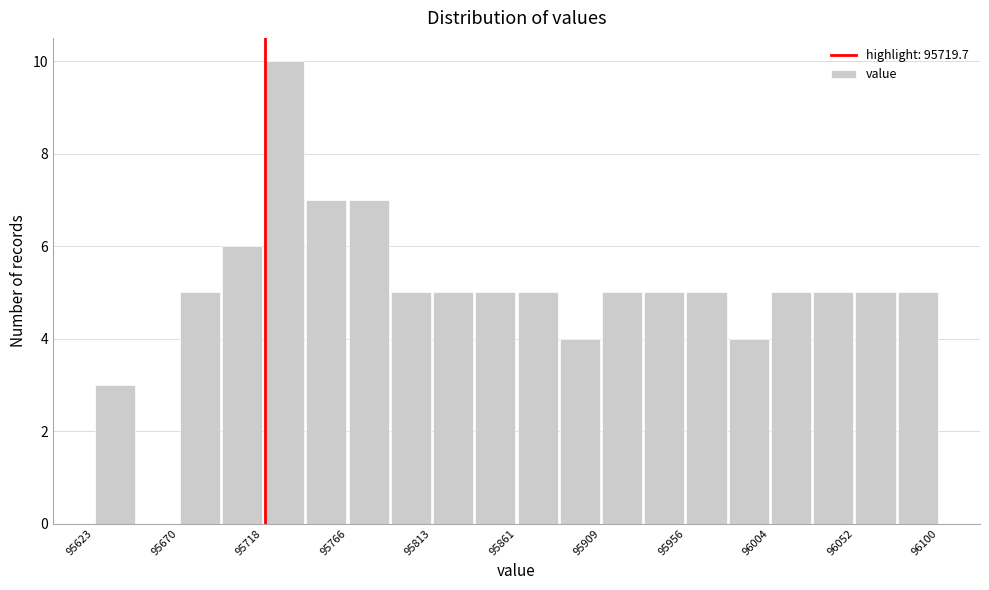

How tall is the bar that spans 96075 to 96100 on the x-axis? Neither the bar edges nor the heights are printed on the chart, so give them approximately, as read against the axes.

5